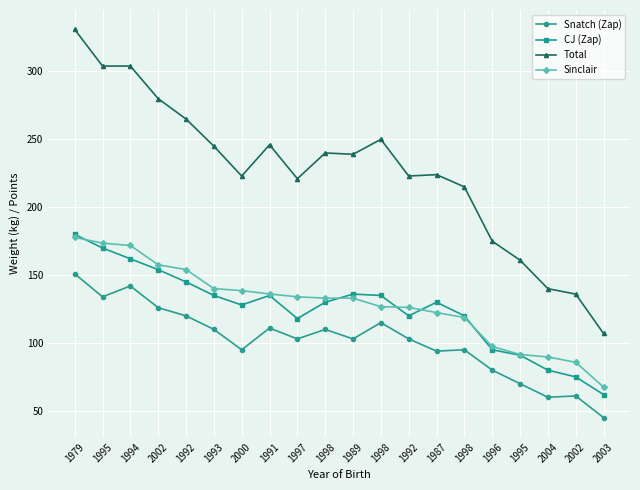

What are all the series names shown in the legend?

Snatch (Zap), CJ (Zap), Total, Sinclair